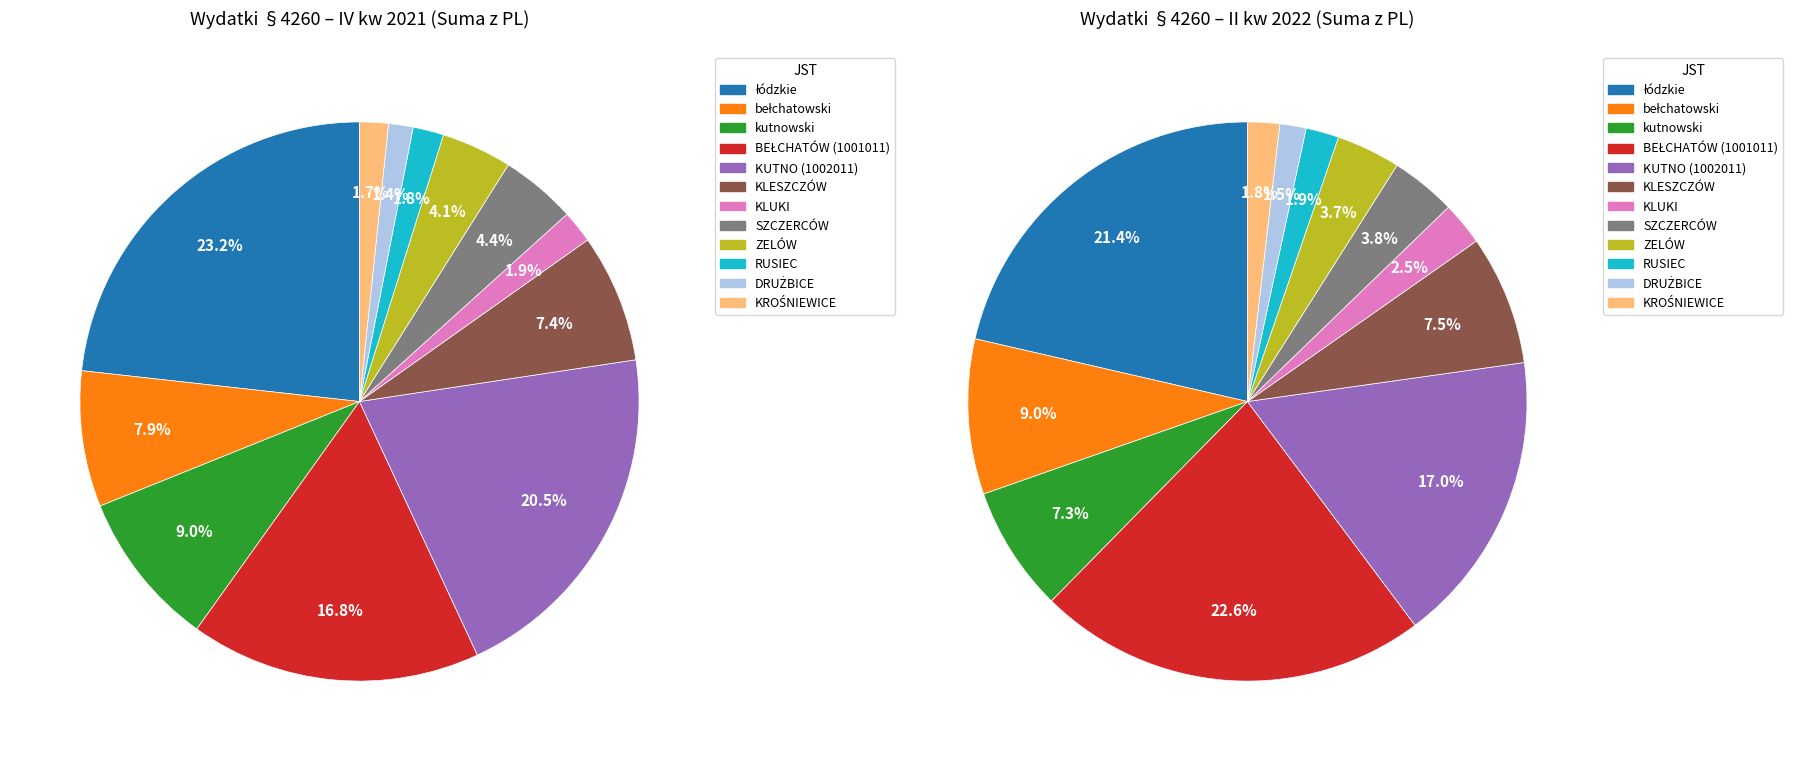

Which has a higher value, bełchatowski or RUSIEC?

bełchatowski